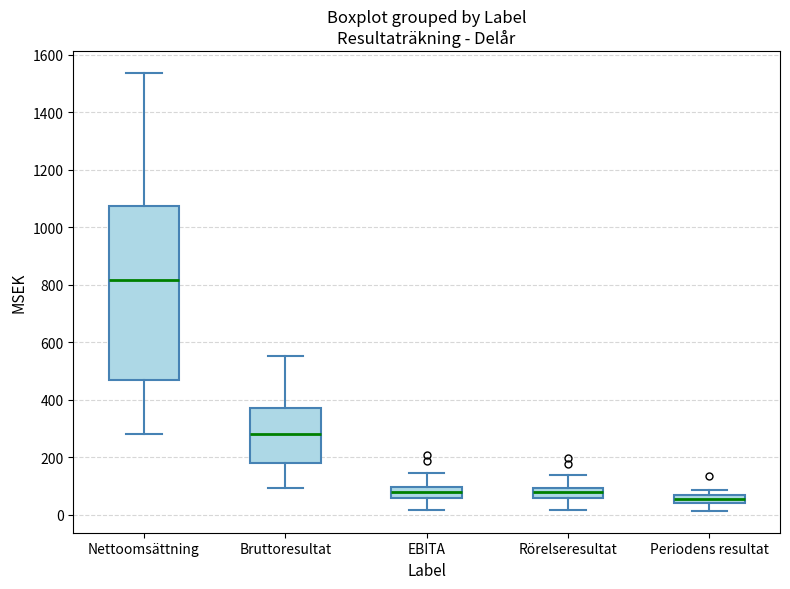

Comparing the boxes themselves (not the whiskers), which one is the tallest?

Nettoomsättning